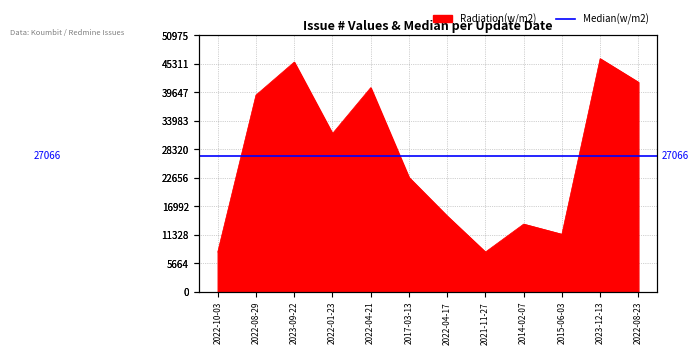

Is it true that the value at 2022-08-29 is 21397?

False